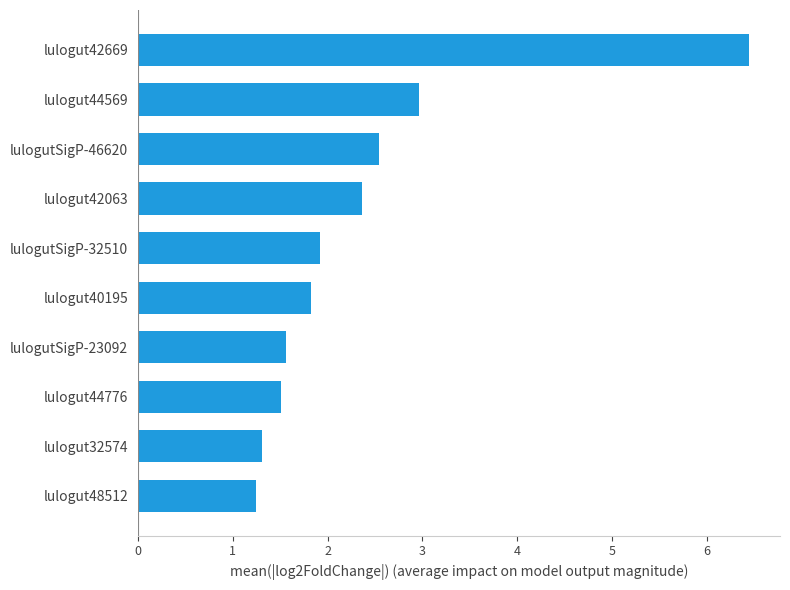

At which category does the chart reach its peak across all series?

lulogut42669